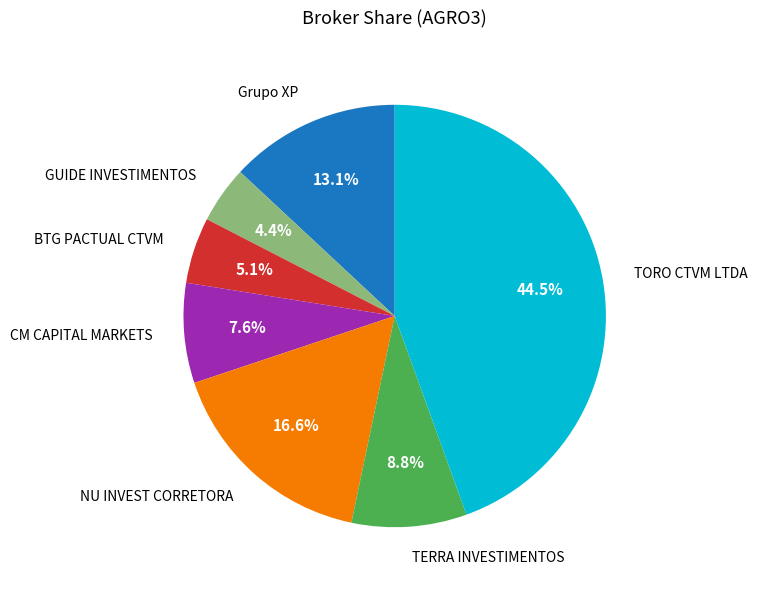

What is the smallest slice in the pie chart?

GUIDE INVESTIMENTOS